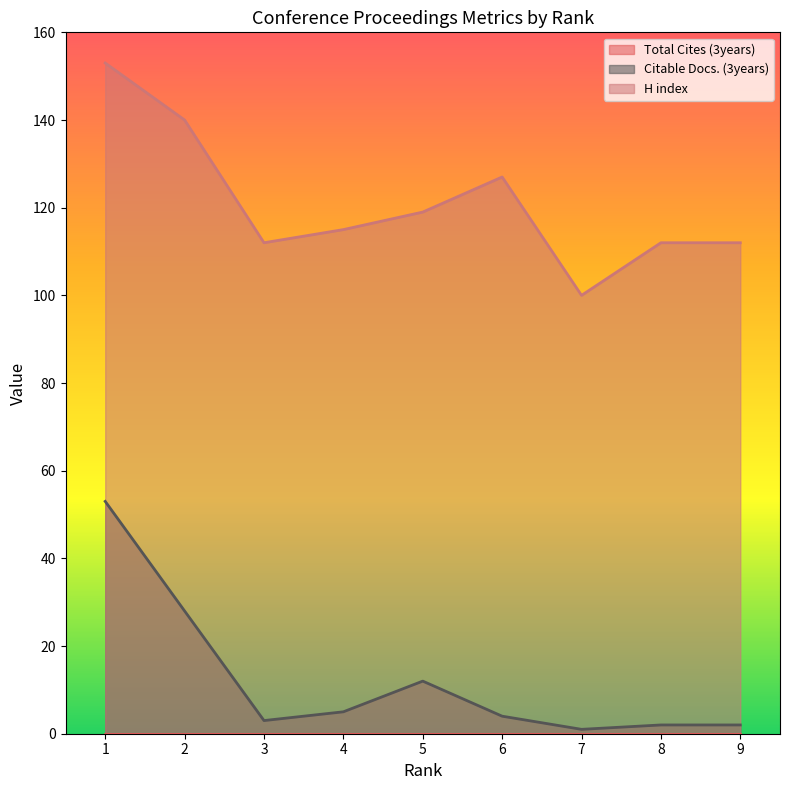

At which label is H index closest to 126?

6